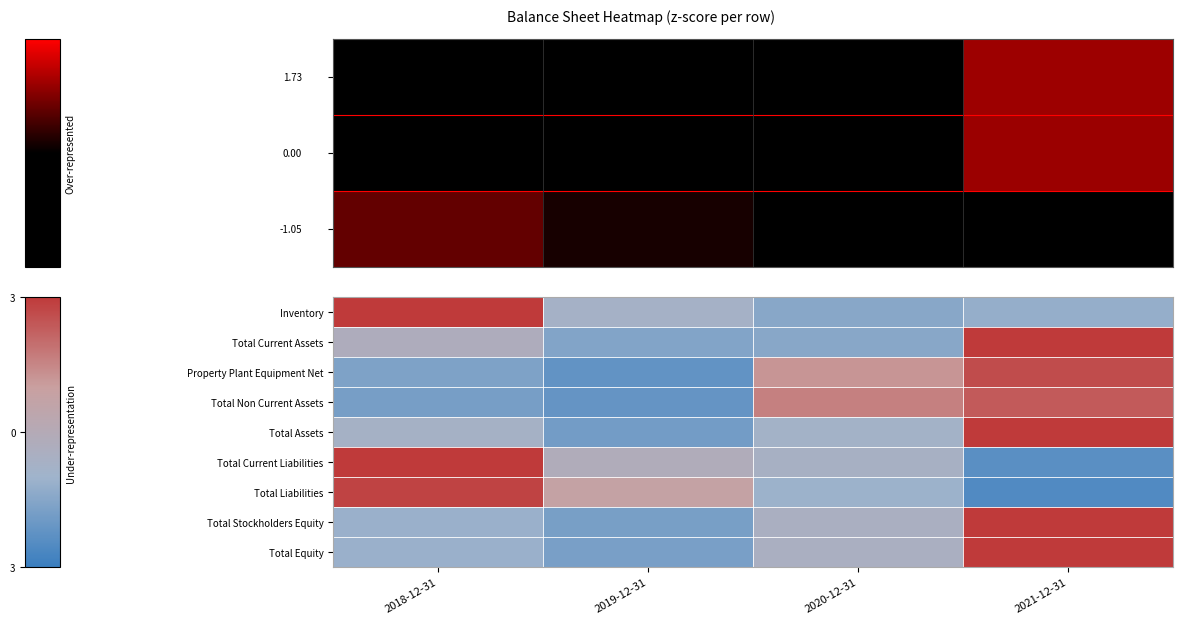

What is the total value across all series at 2018-12-31?

1.4